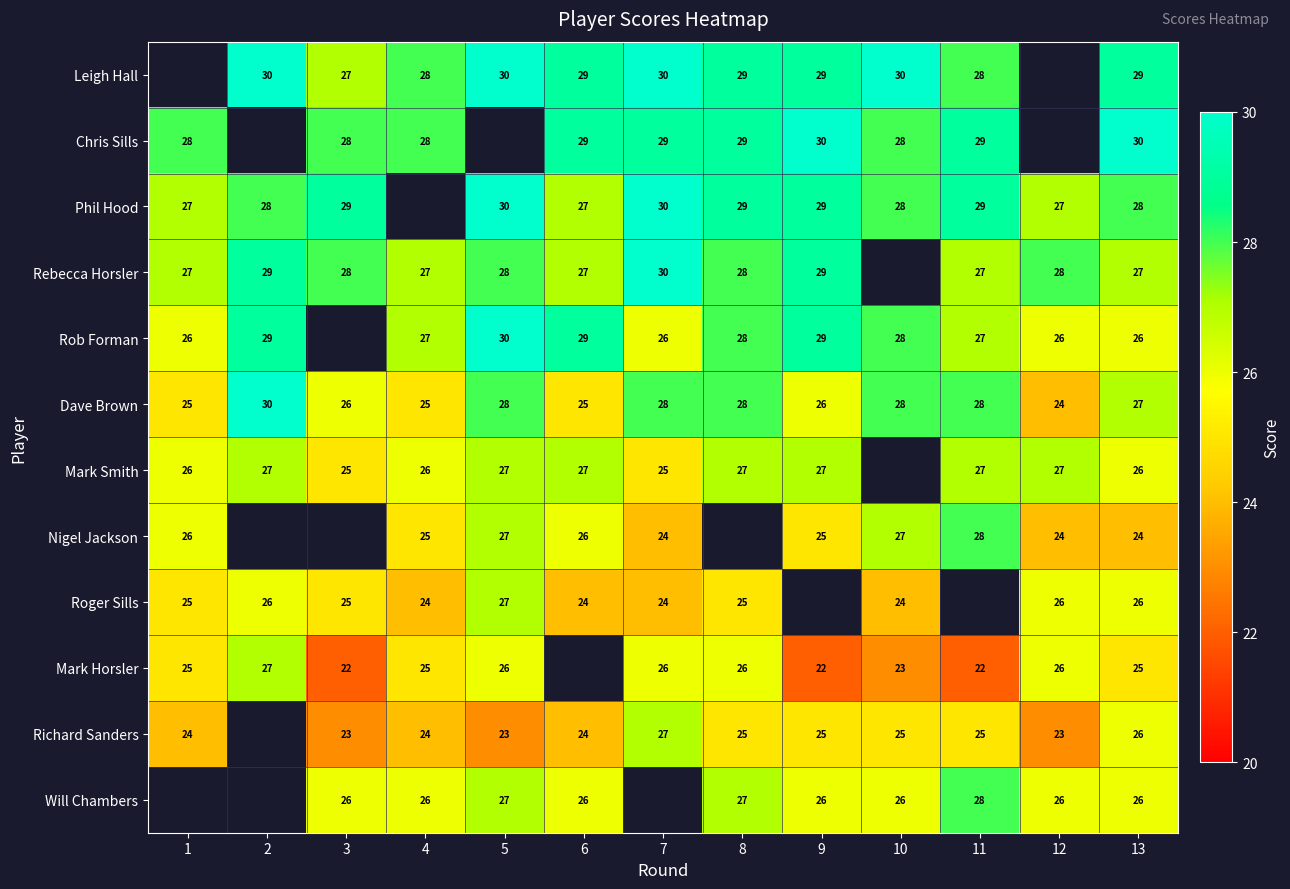

How many categories are shown in the chart?

13